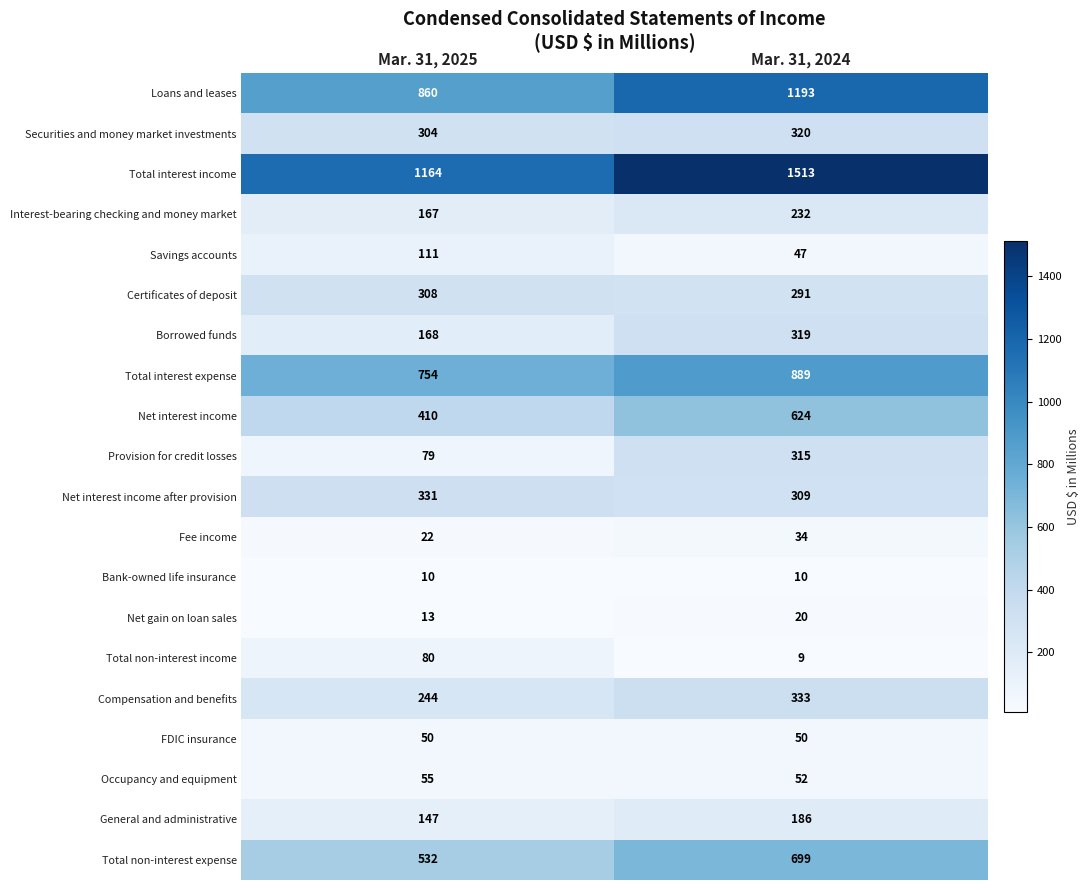

What is the sum of all Borrowed funds values?

487